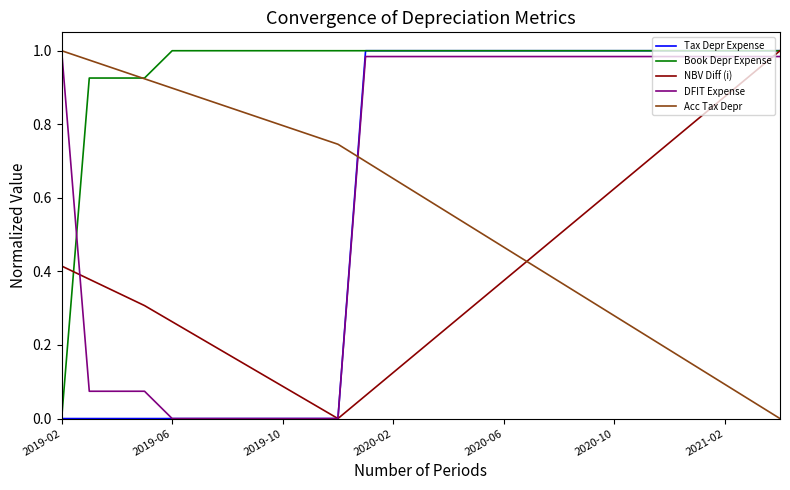

How many intersections are there between Acc Tax Depr and Tax Depr Expense?

1